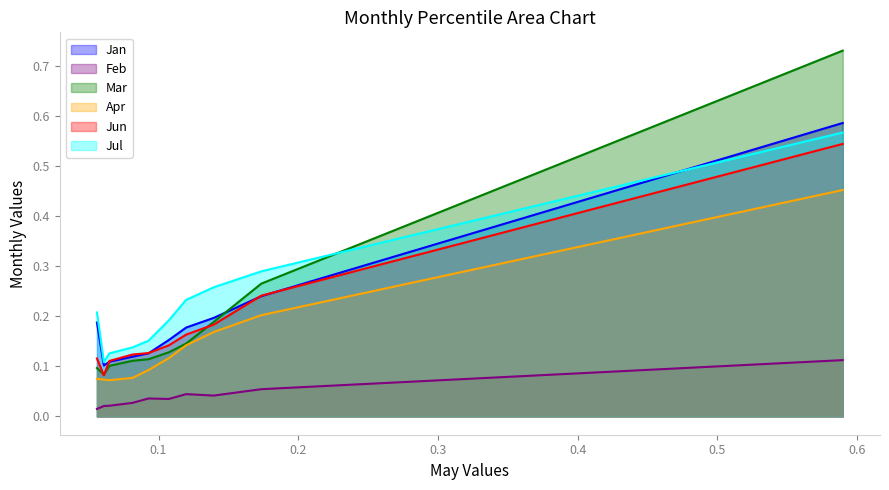

Is the value of Jan at pct55 greater than the value of Jul at pct45?

Yes